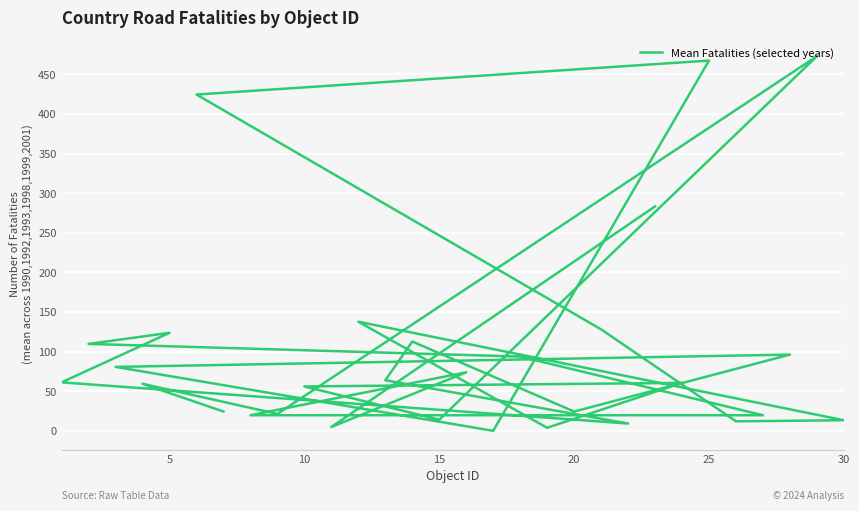

Reading left to right, transcribe all the data shown in this chart.

24.5	59.5	21.5	472.8	14.2	56.2	60.7	4.0	137.8	13.5	12.2	128.2	424.5	467.3	0.2	80.8	96.3	24.5	112.8	64.0	9.3	61.3	123.8	109.8	93.8	19.8	19.8	74.0	5.0	283.3